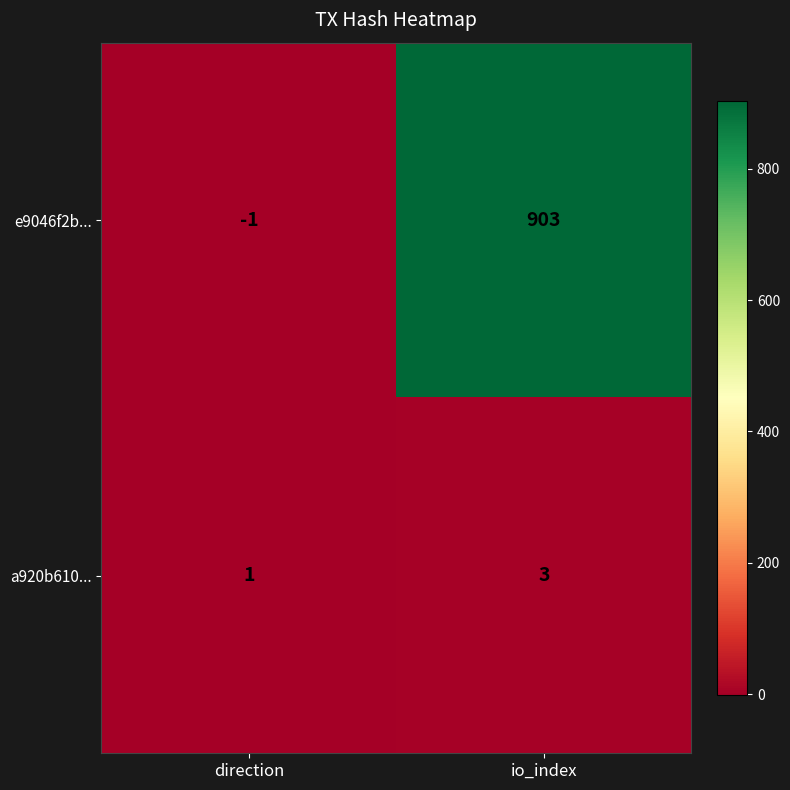

What is the total value across all series at io_index?

906